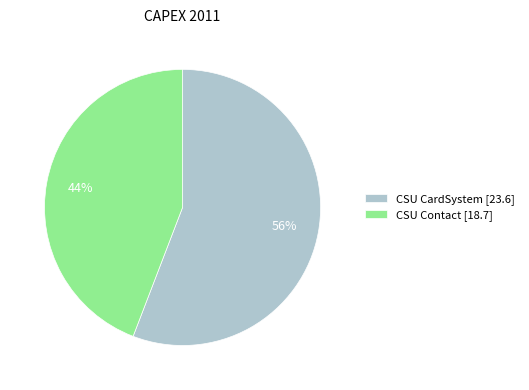

The CSU Contact [18.7] slice represents 44% of the pie. True or false?

True